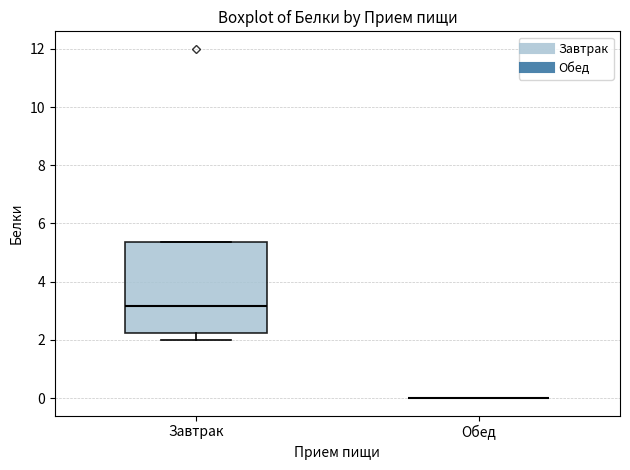

Reading left to right, read every box against the y-axis: the position of its median line, the range the box covers, and the ends of its whiskers. The values are not printed on the chart, so give them approximately, as read against the axis.

Завтрак: median 3.2, box 2.2 to 5.4, whiskers 2.0 to 5.4
Обед: box collapsed to a line at 0.0, whiskers 0.0 to 0.0